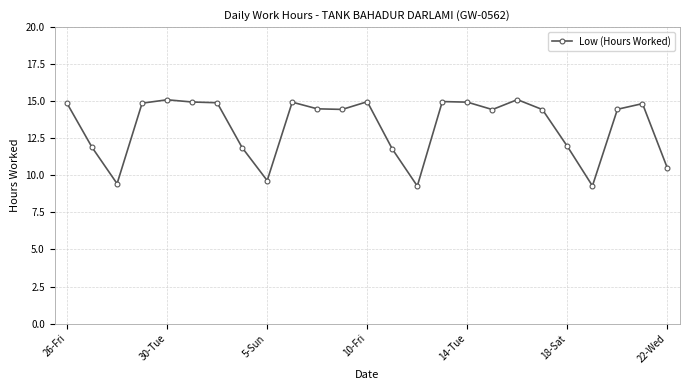

What is the smallest value displayed?

9.3